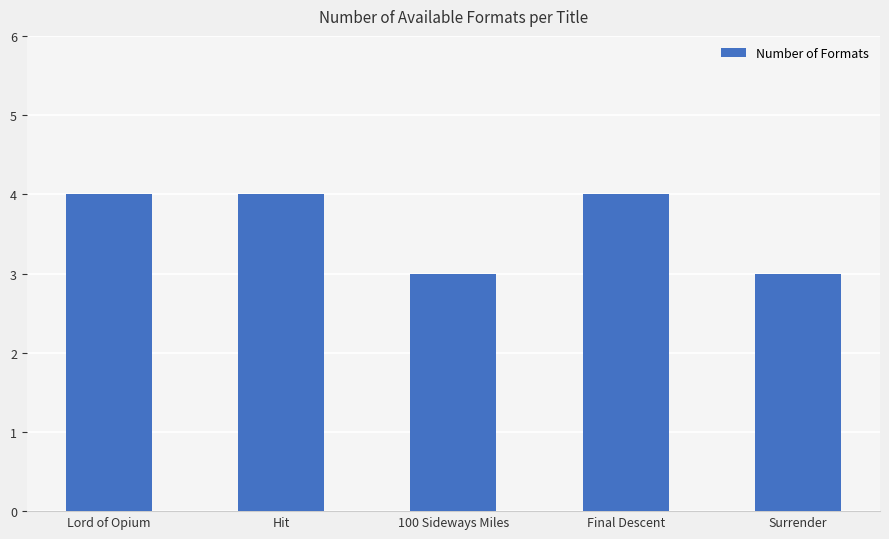

Reading left to right, list all the values displayed in this chart.

4	4	3	4	3